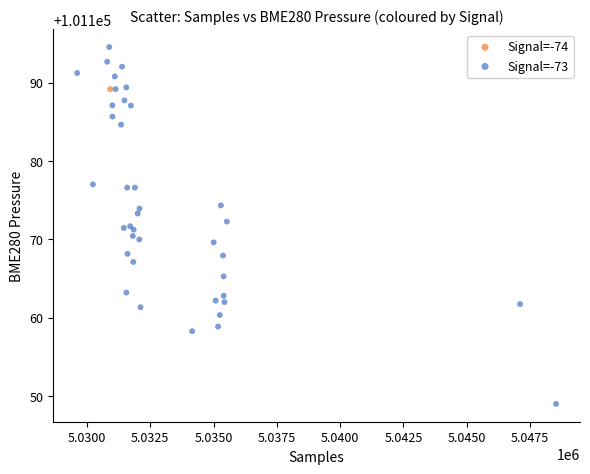

What are all the series names shown in the legend?

Signal=-74, Signal=-73